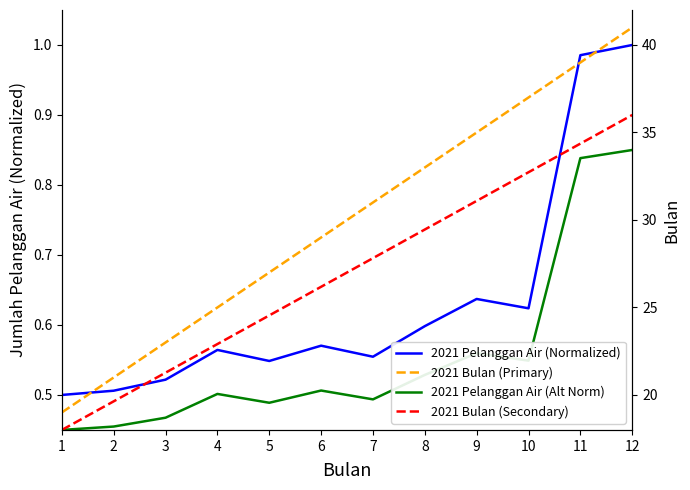

At which label does 2021 Pelanggan Air (Alt Norm) reach its minimum?

1